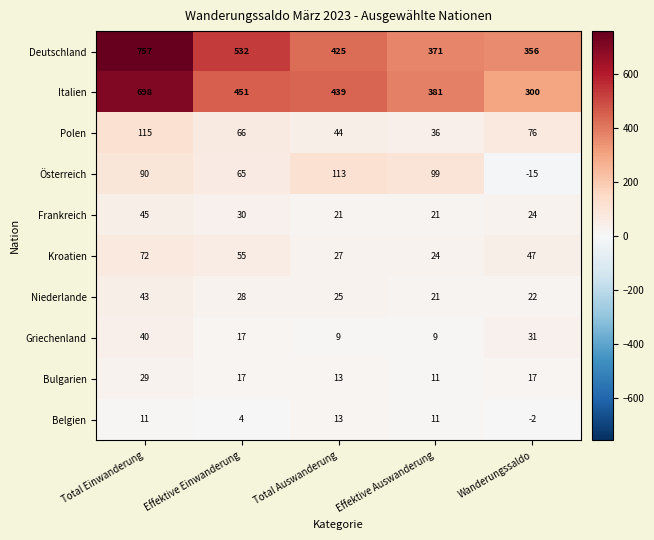

What is the approximate value of Kroatien at Effektive Einwanderung, to the nearest 10?

60